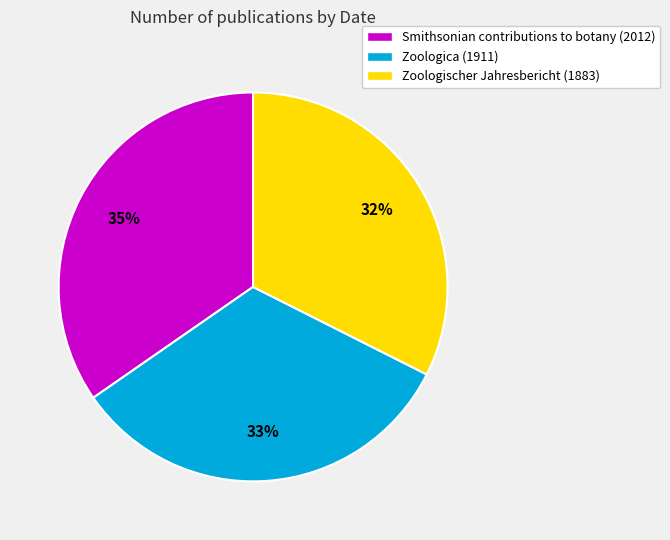

To the nearest percent, what is the average slice percentage?

33%